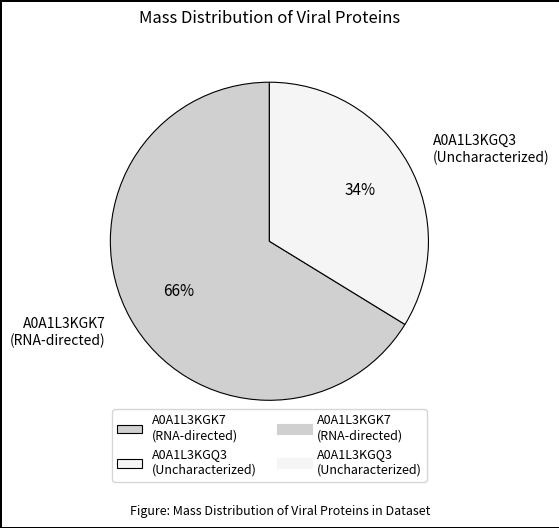

Which has a higher value, A0A1L3KGK7 (RNA-directed) or A0A1L3KGQ3 (Uncharacterized)?

A0A1L3KGK7 (RNA-directed)